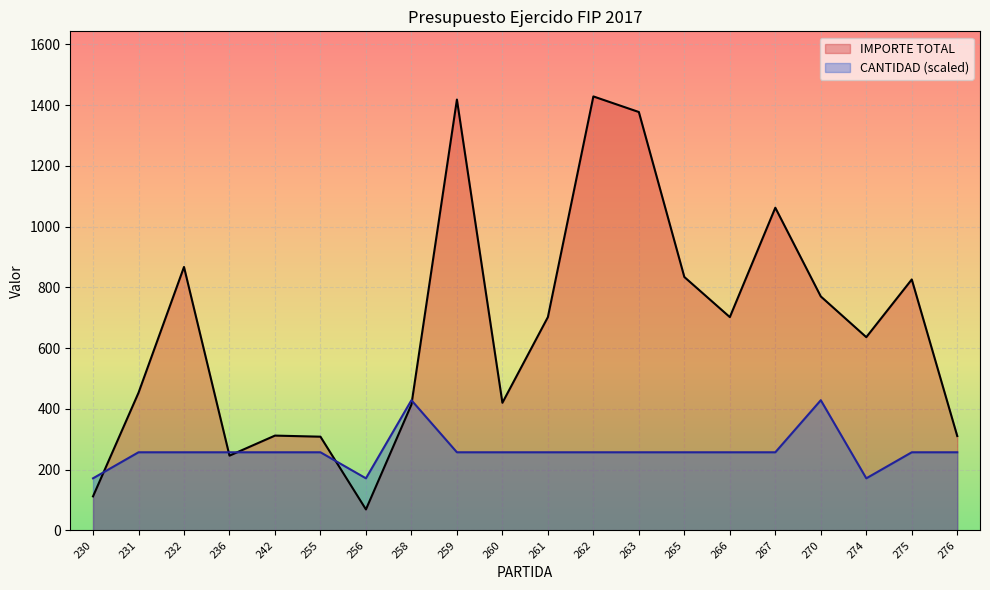

At which category is the sum across all series the highest?

262